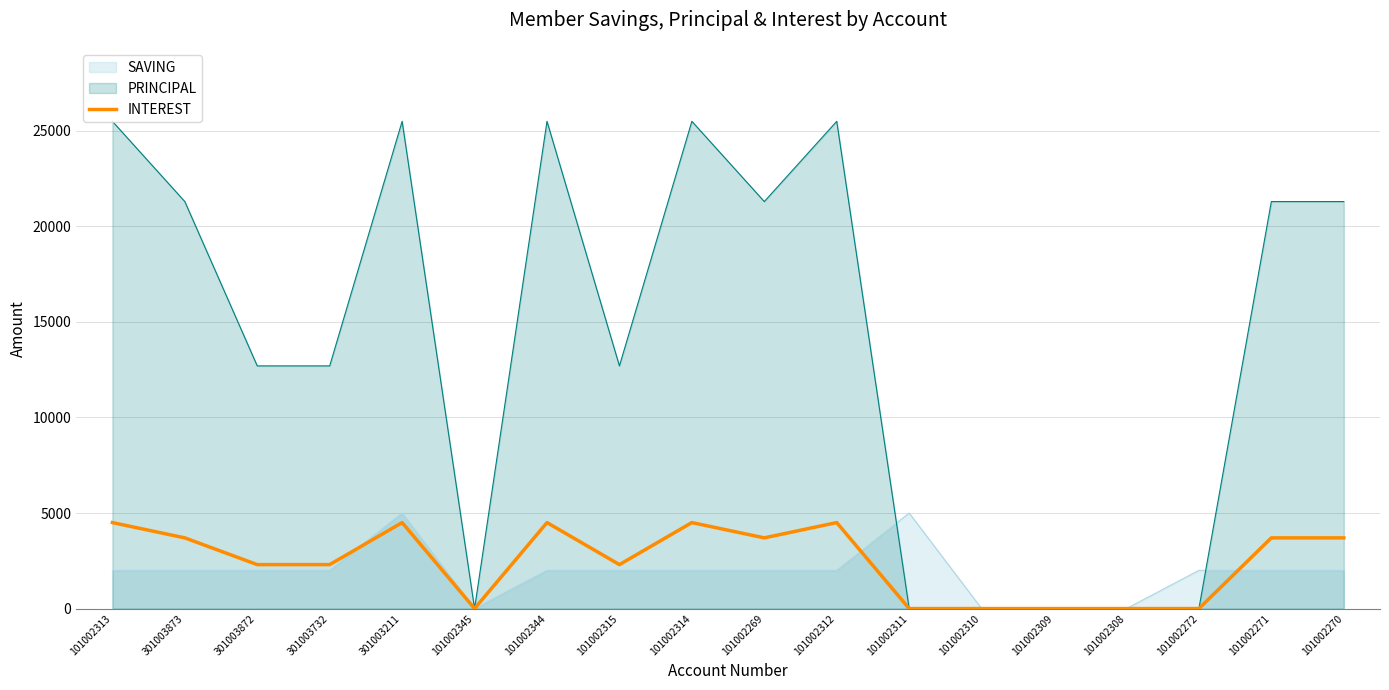

How many points are lower than both their immediate neighbors (excluding endpoints)?

3